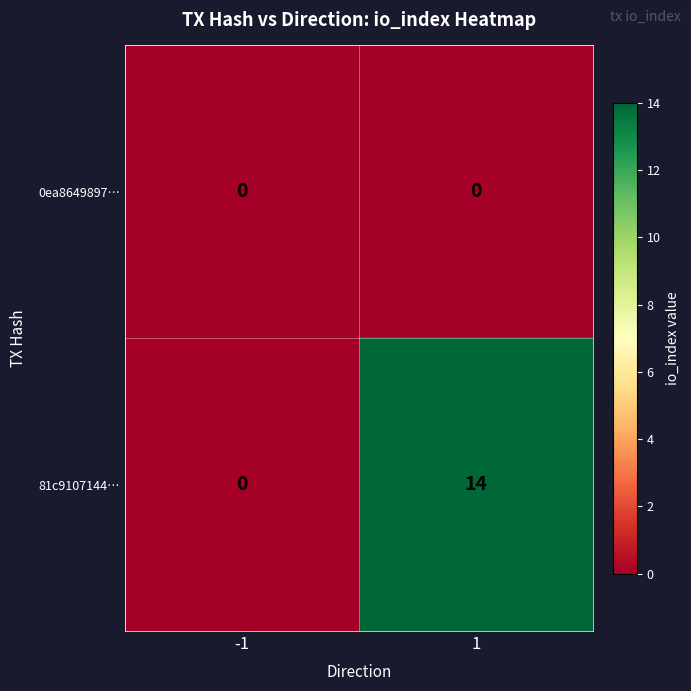

List the labels in order of 81c9107144… value, largest first.

1, -1